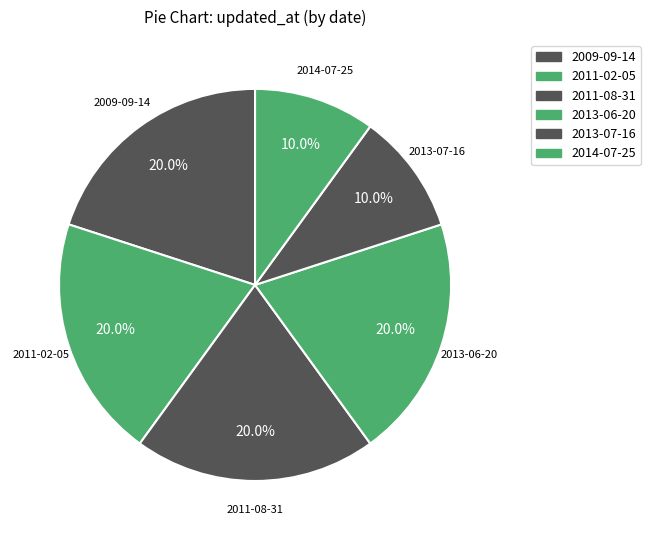

How many slices are in this pie chart?

6